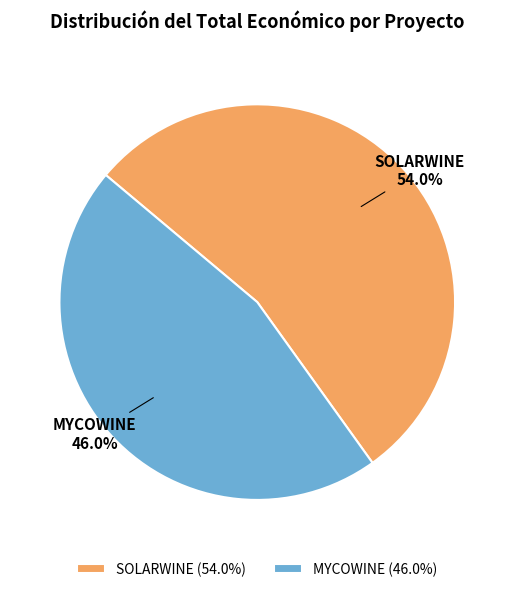

What percentage do SOLARWINE and MYCOWINE together represent?

100.0%